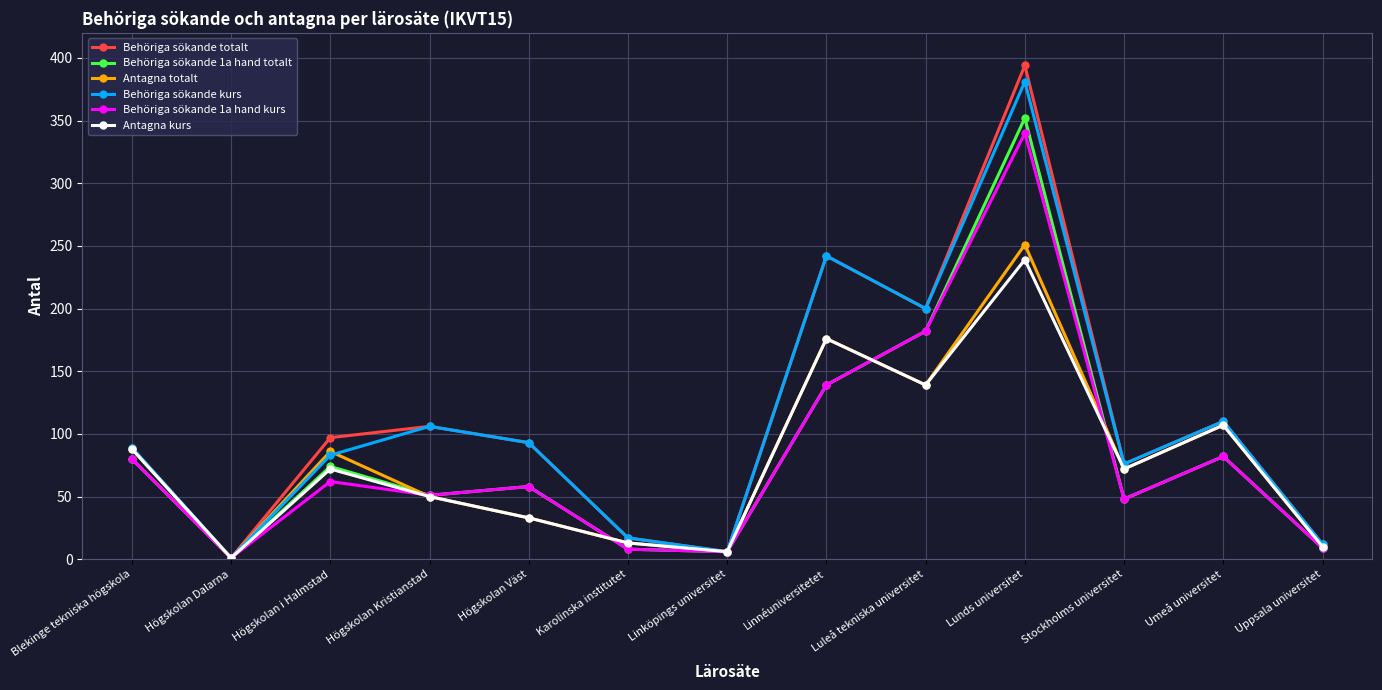

What is the value of the Behöriga sökande totalt point at the 11th from the left?

76